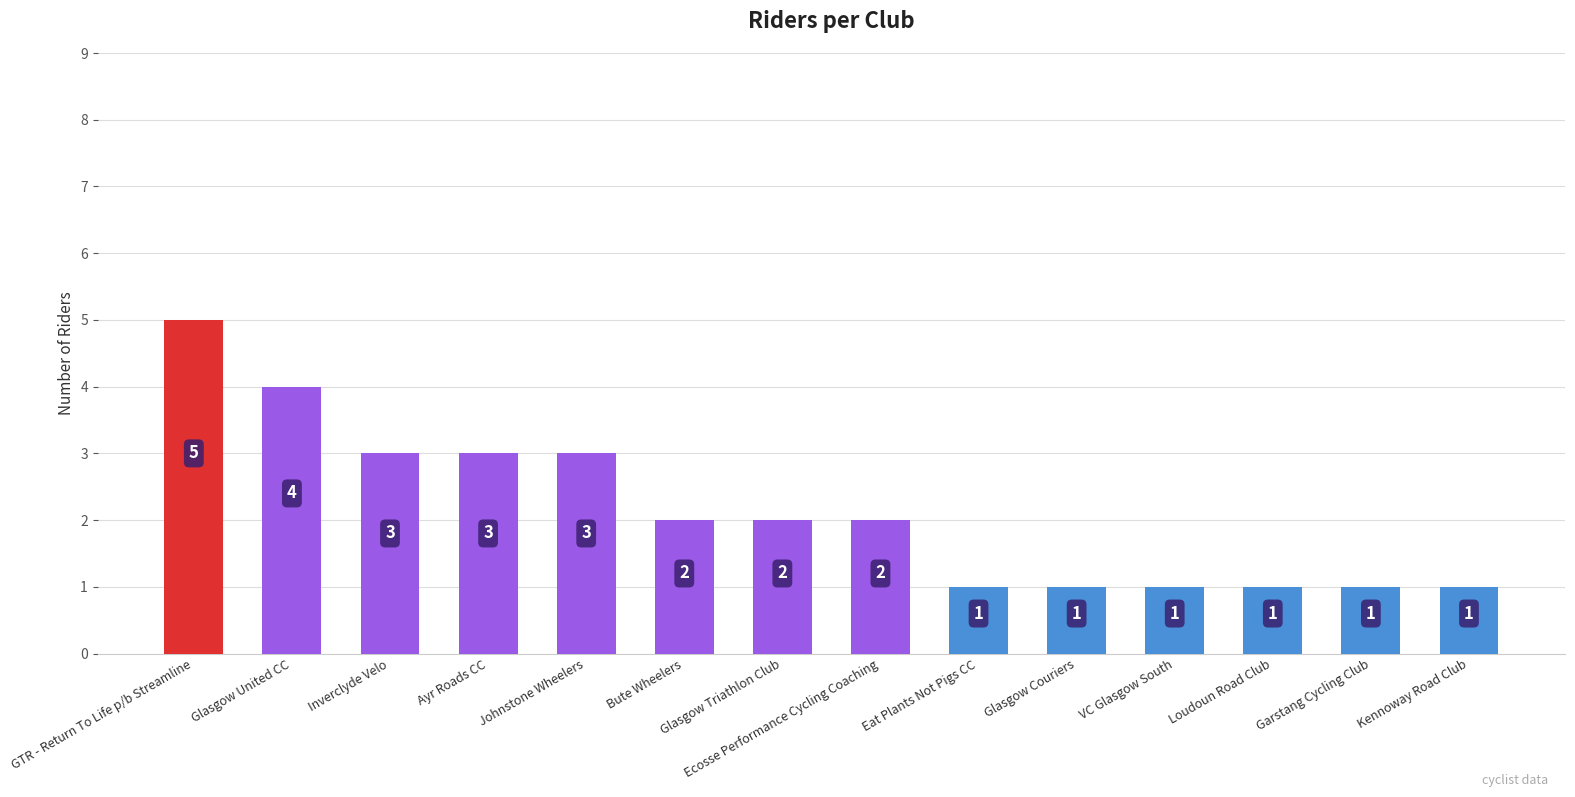

What is the value of the 10th bar from the left?

1